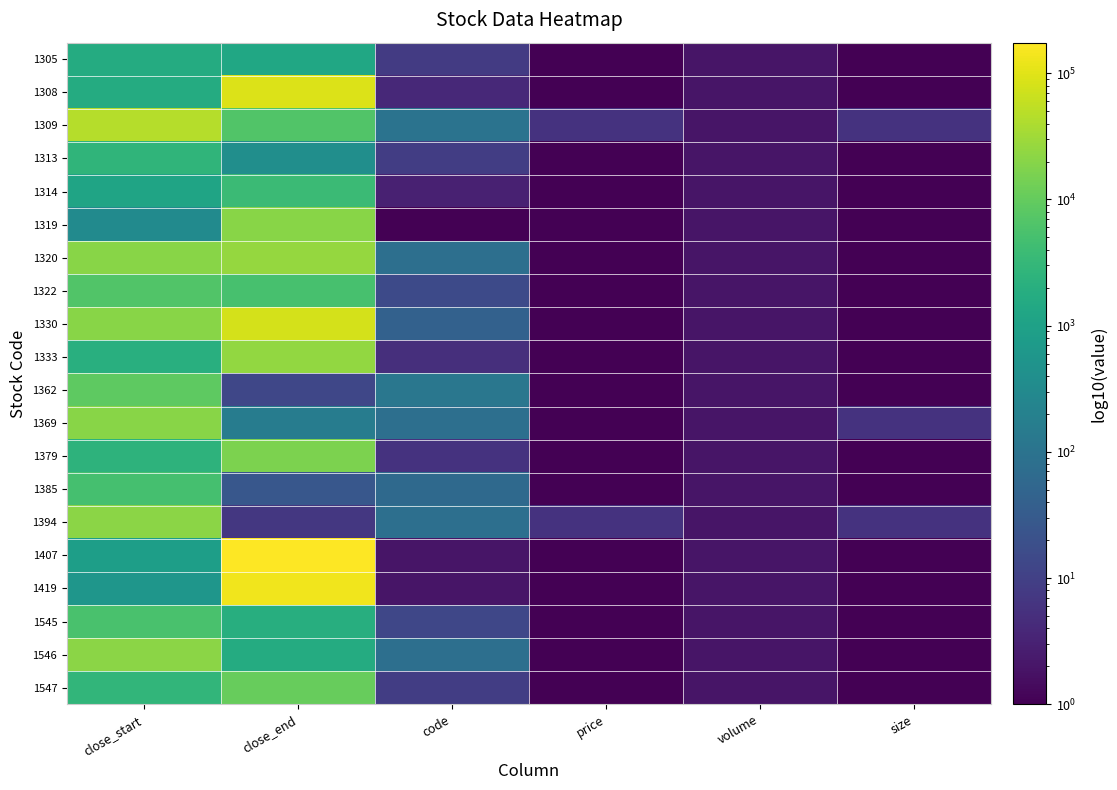

What is the difference between the highest and lowest values at code?

120